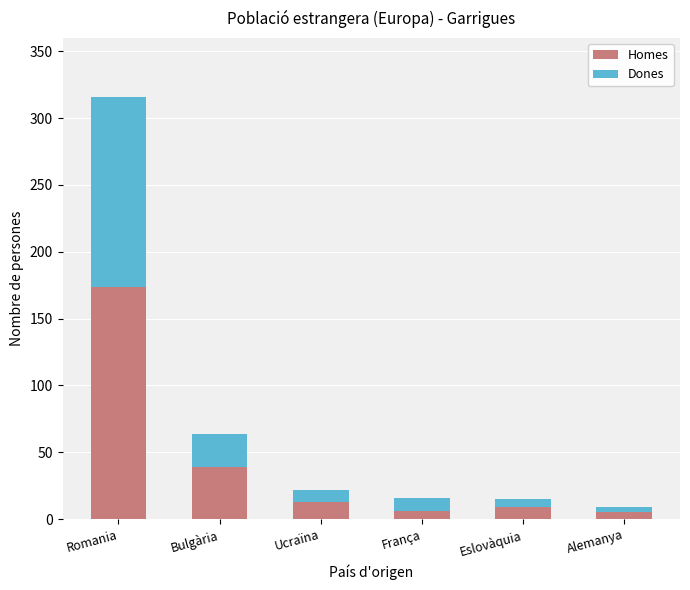

The value of Homes at Romania is 57. True or false?

False